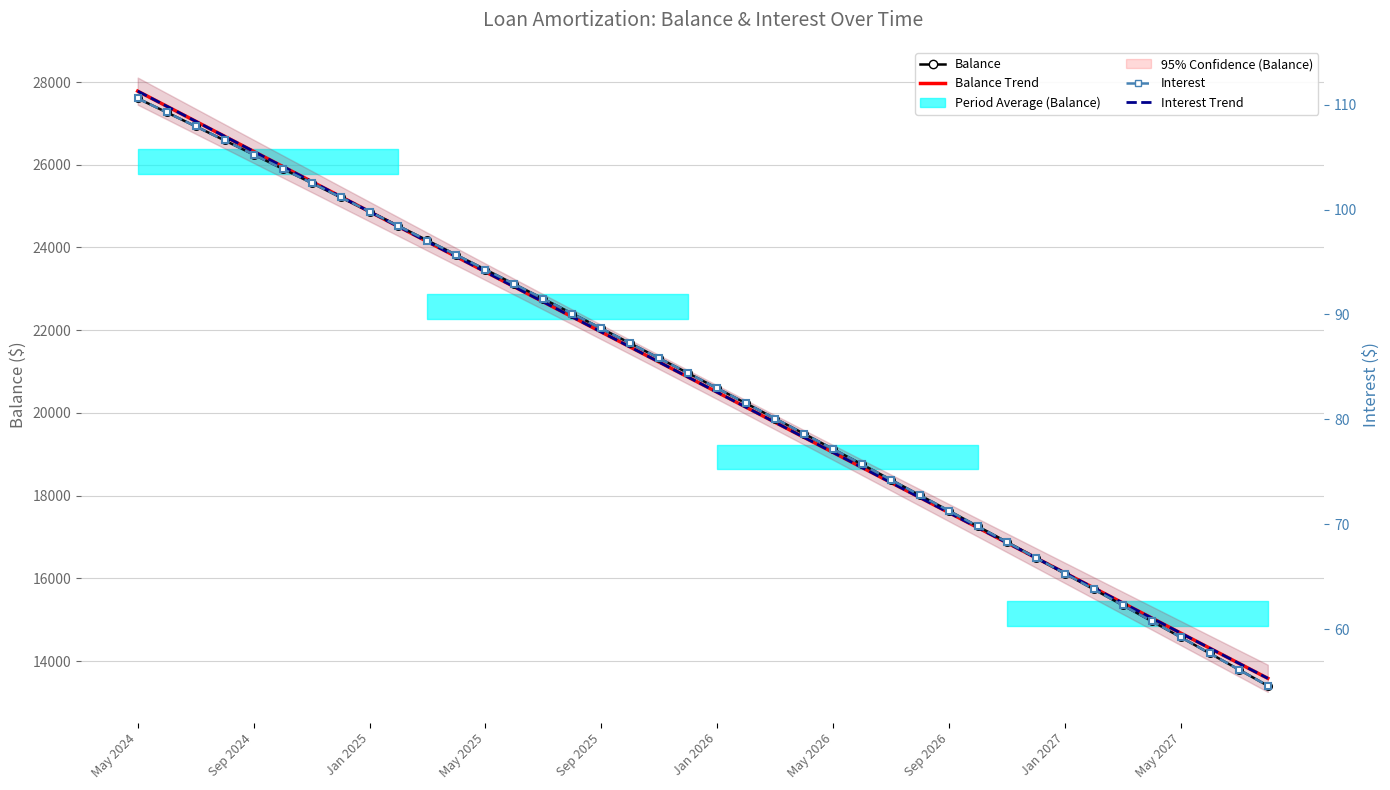

What is the average value of the Interest series?

83.3